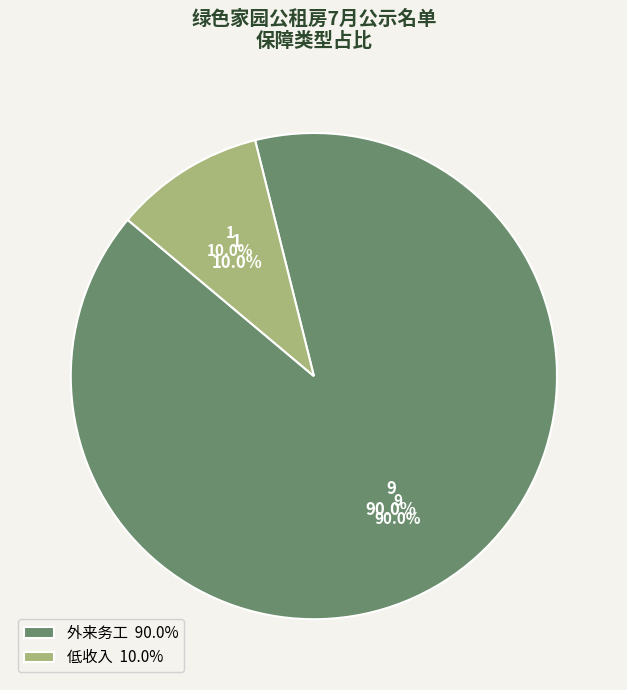

What percentage is NOT represented by 外来务工?

10.0%